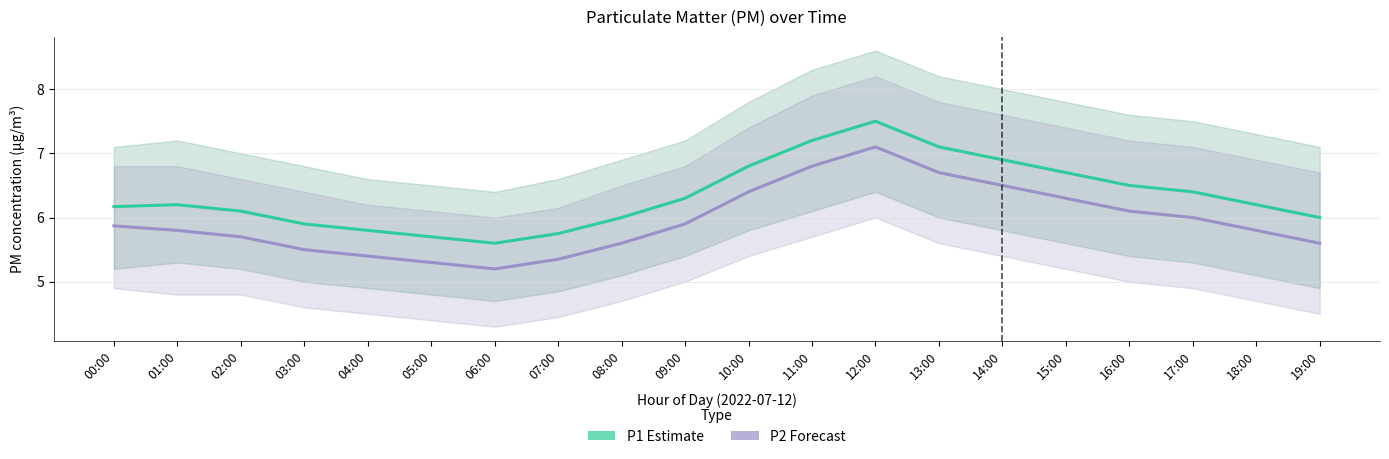

At 14:00, list the series in order from largest to smallest.

P1 (PM10 estimate), P2 (PM2.5 estimate)